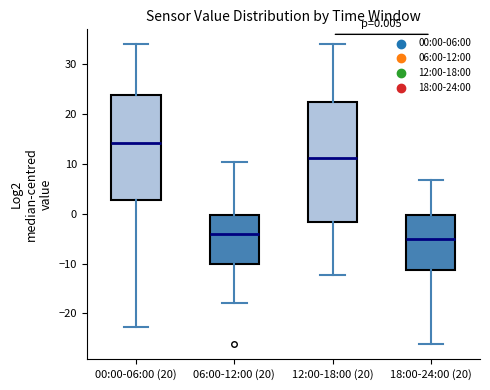

Which box has the highest median line?

00:00-06:00 (20)